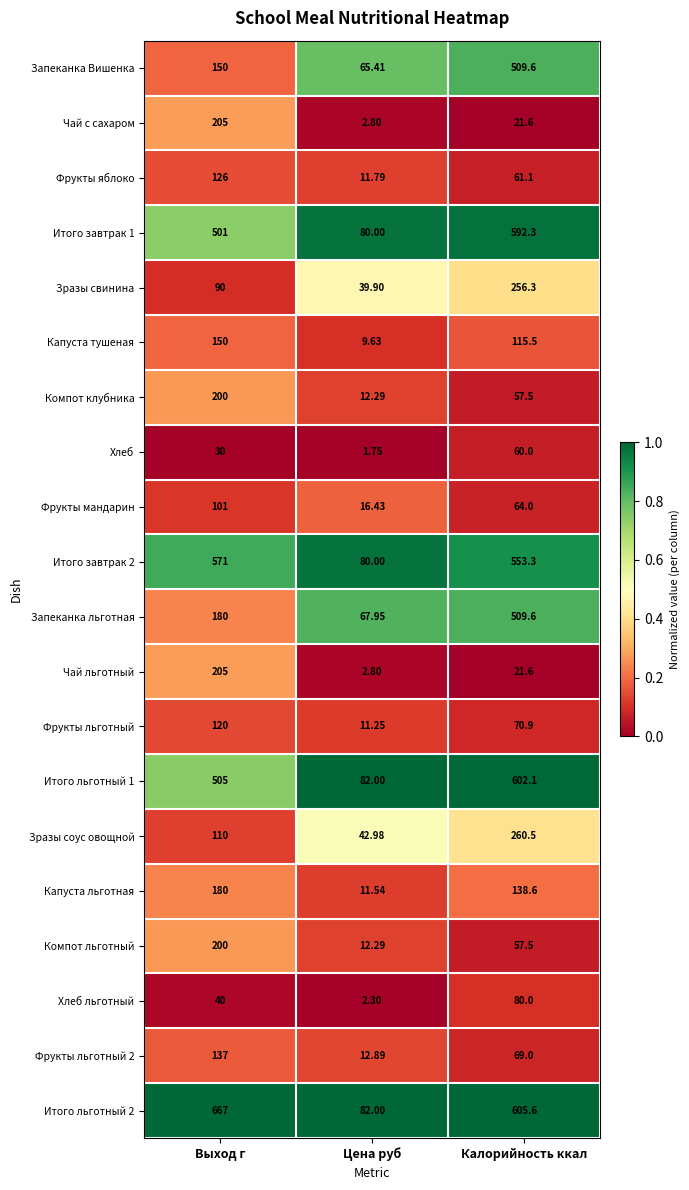

At which label does Капуста тушеная first exceed 115?

Выход г